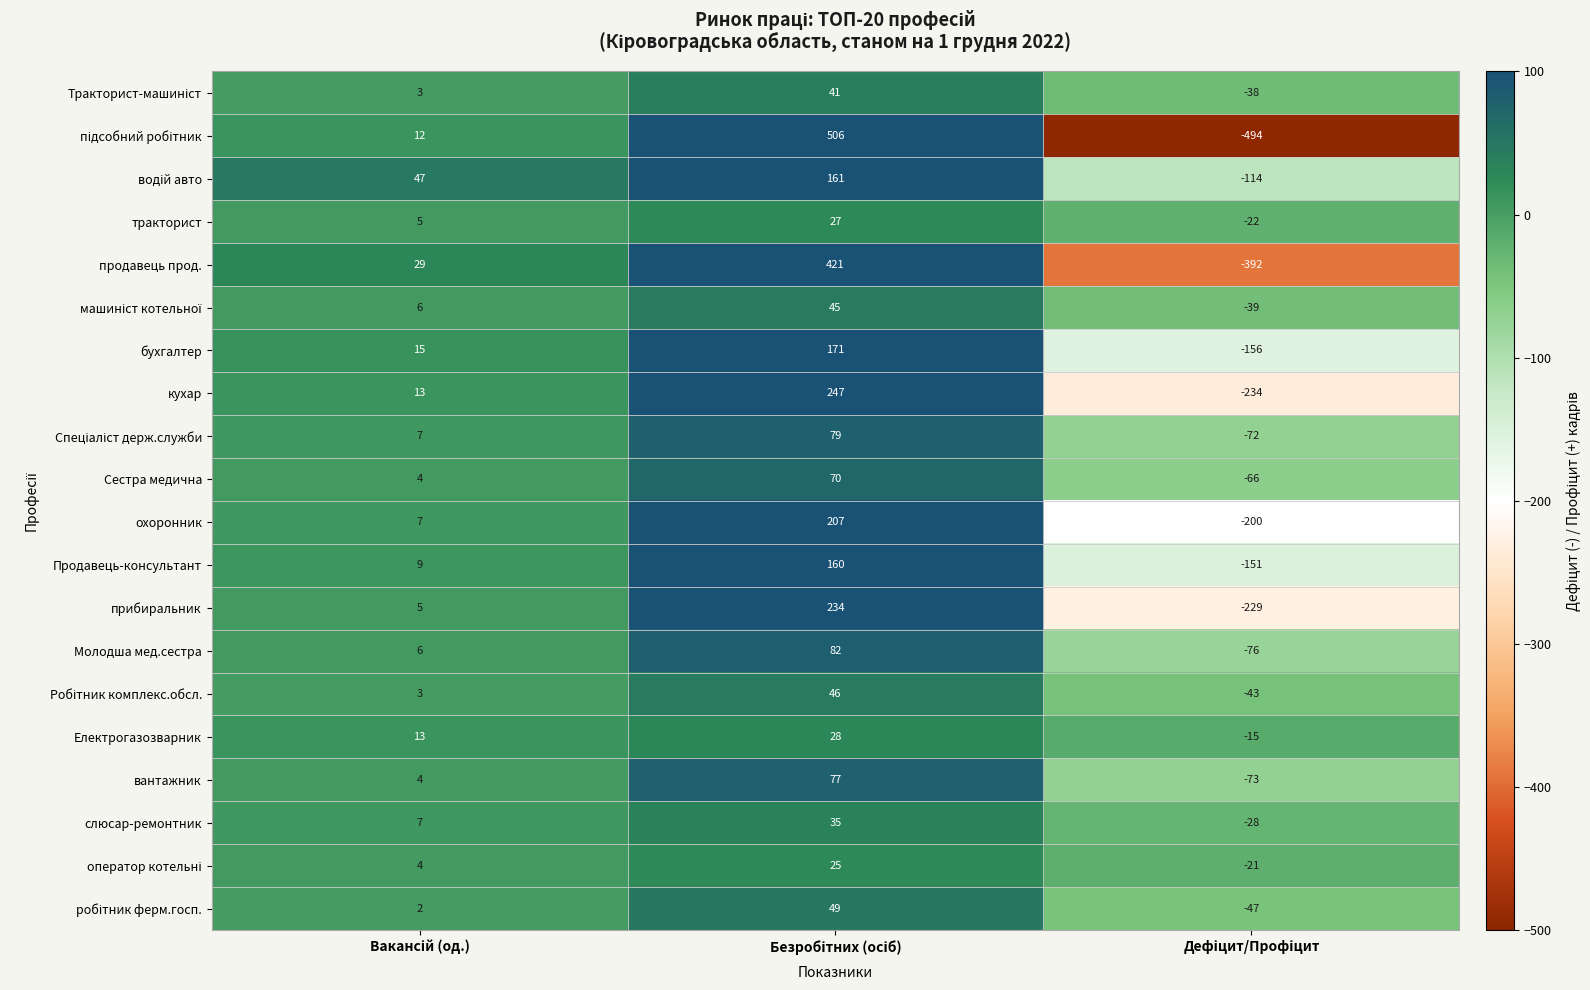

What is the difference between the maximum and minimum values in the тракторист series?

49